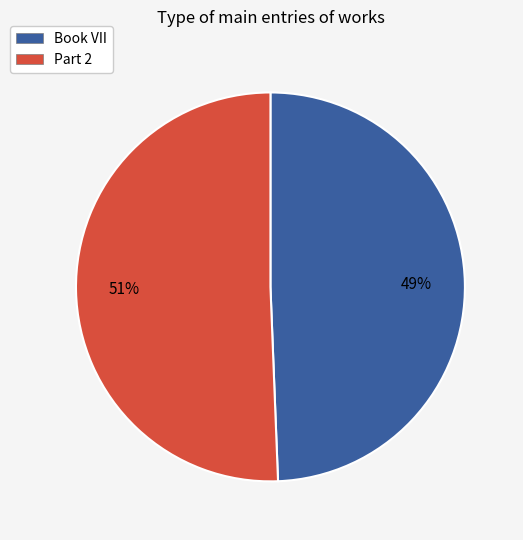

What is the ratio of the value at Part 2 to the value at Book VII?

1.0